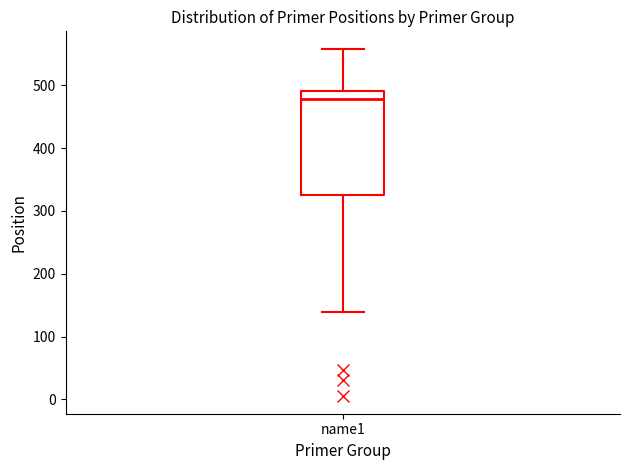

Transcribe this box plot: give where the median line is, the range the box spans, and where the two whiskers end, as read against the y-axis. The values are not printed on the chart, so give them approximately, as read against the axis.

median 480, box 320 to 490, whiskers 140 to 560